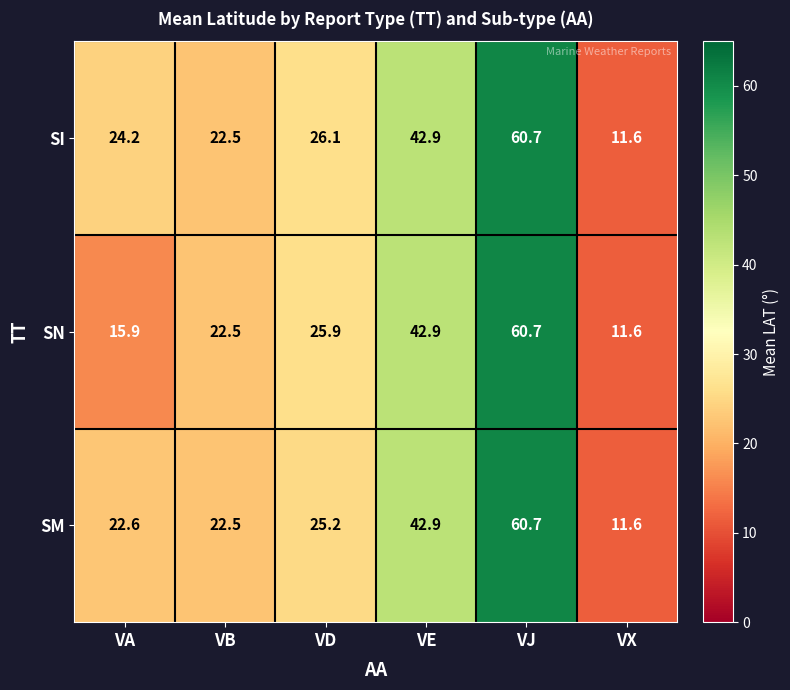

At which label is SN closest to 36?

VE